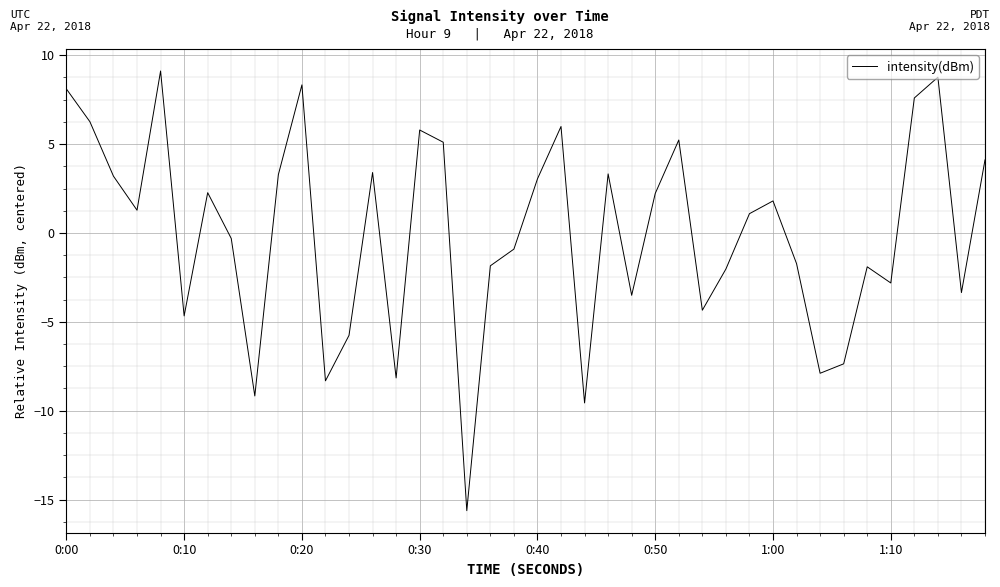

What is the minimum value shown in the chart?

-15.6